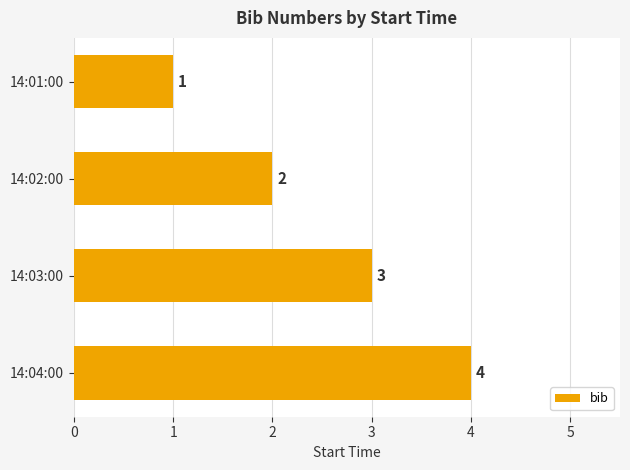

Rank the categories by value from highest to lowest.

14:04:00, 14:03:00, 14:02:00, 14:01:00